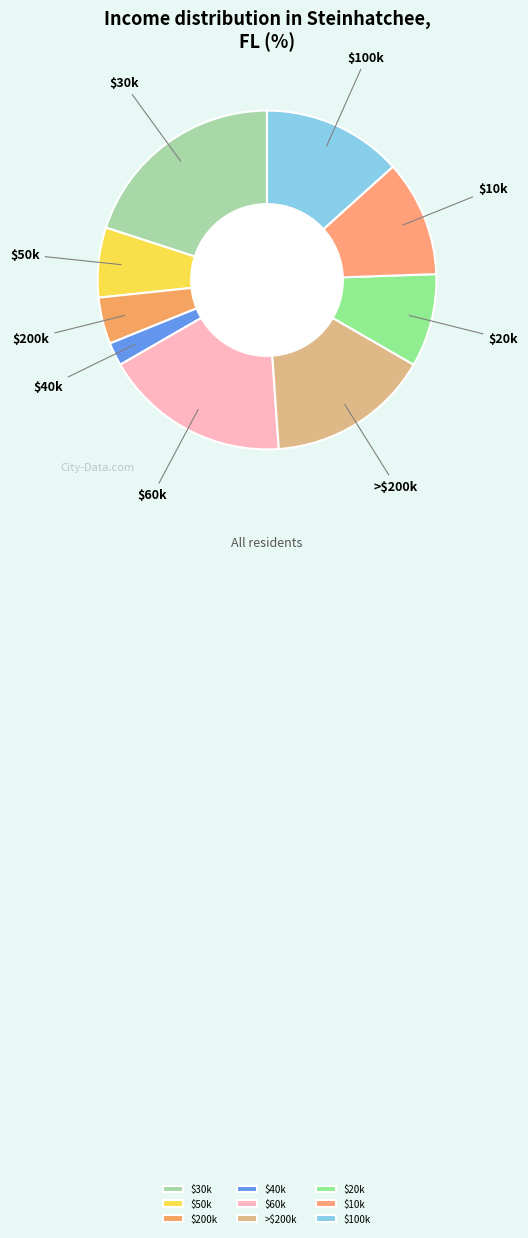

Rank the categories by value from highest to lowest.

$30k, $60k, >$200k, $100k, $10k, $20k, $50k, $200k, $40k